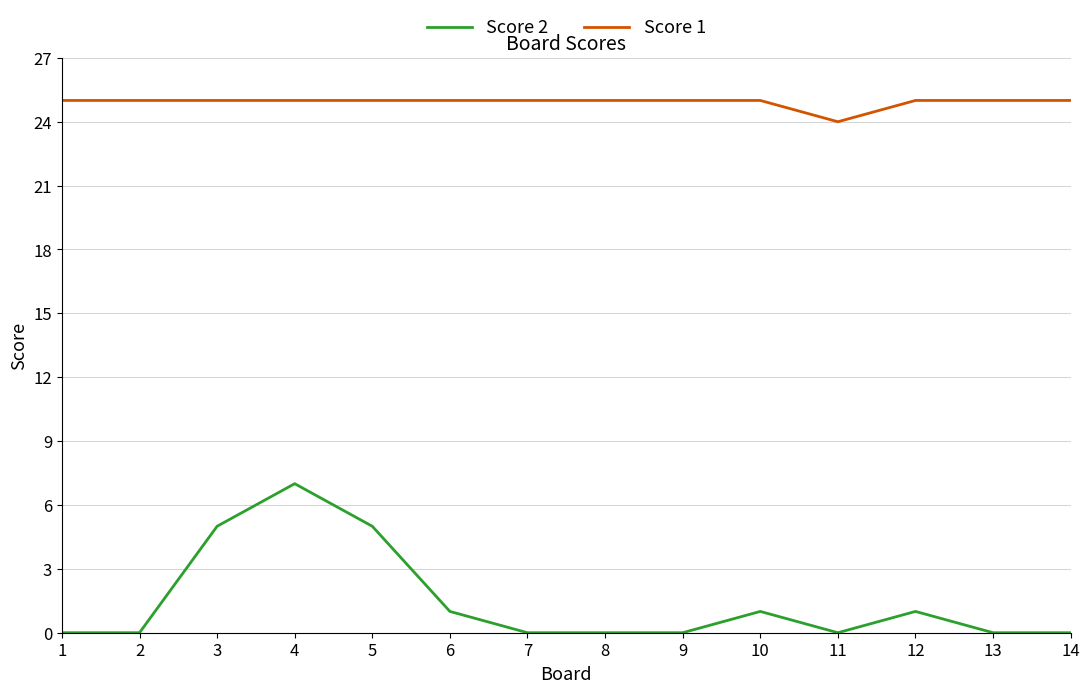

Reading left to right, list all the values displayed in this chart.

Score 2: 1=0	2=0	3=5	4=7	5=5	6=1	7=0	8=0	9=0	10=1	11=0	12=1	13=0	14=0
Score 1: 1=25	2=25	3=25	4=25	5=25	6=25	7=25	8=25	9=25	10=25	11=24	12=25	13=25	14=25